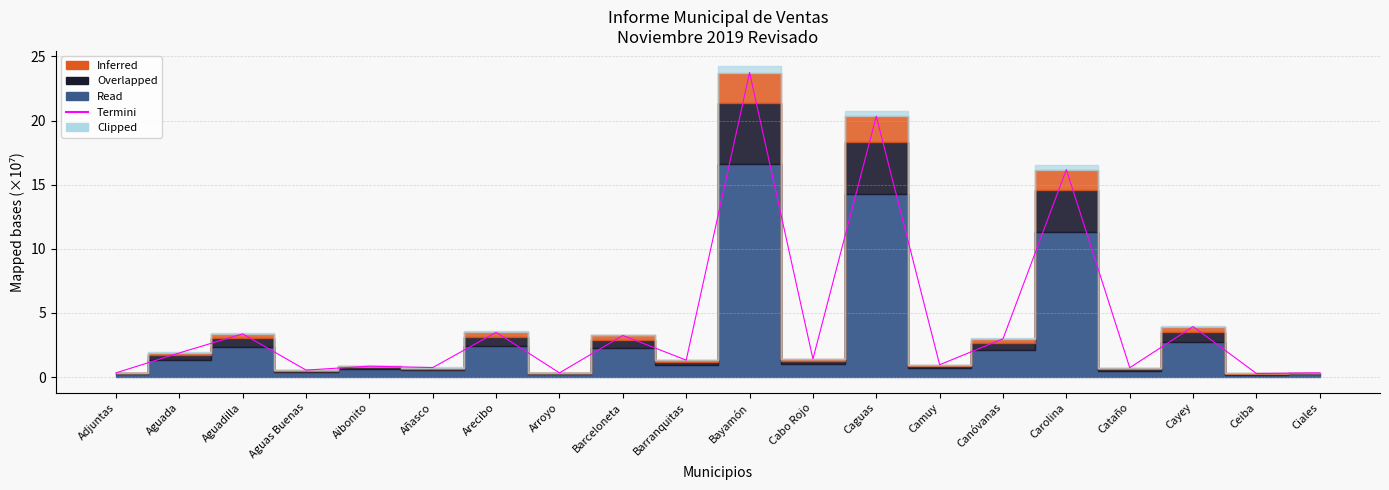

Reading left to right, list all the values displayed in this chart.

3314245.6	18864204.6	33723163.5	5494405.1	8534306.4	7449589.0	34935582.9	3316406.2	32468002.1	13262184.2	237457045.7	14146961.8	203412460.3	9640628.6	29869092.3	161797249.7	7334075.4	39374403.1	2827943.0	3293396.6